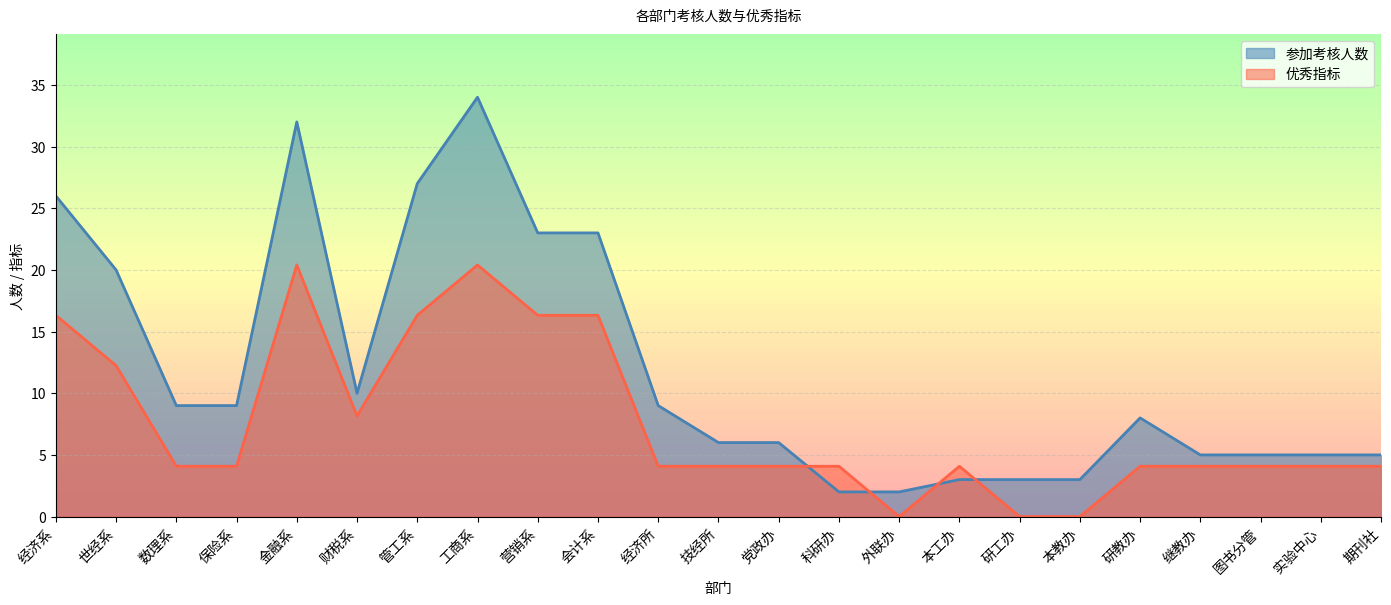

Which series ends up on top after the final intersection of 优秀指标 and 参加考核人数?

参加考核人数